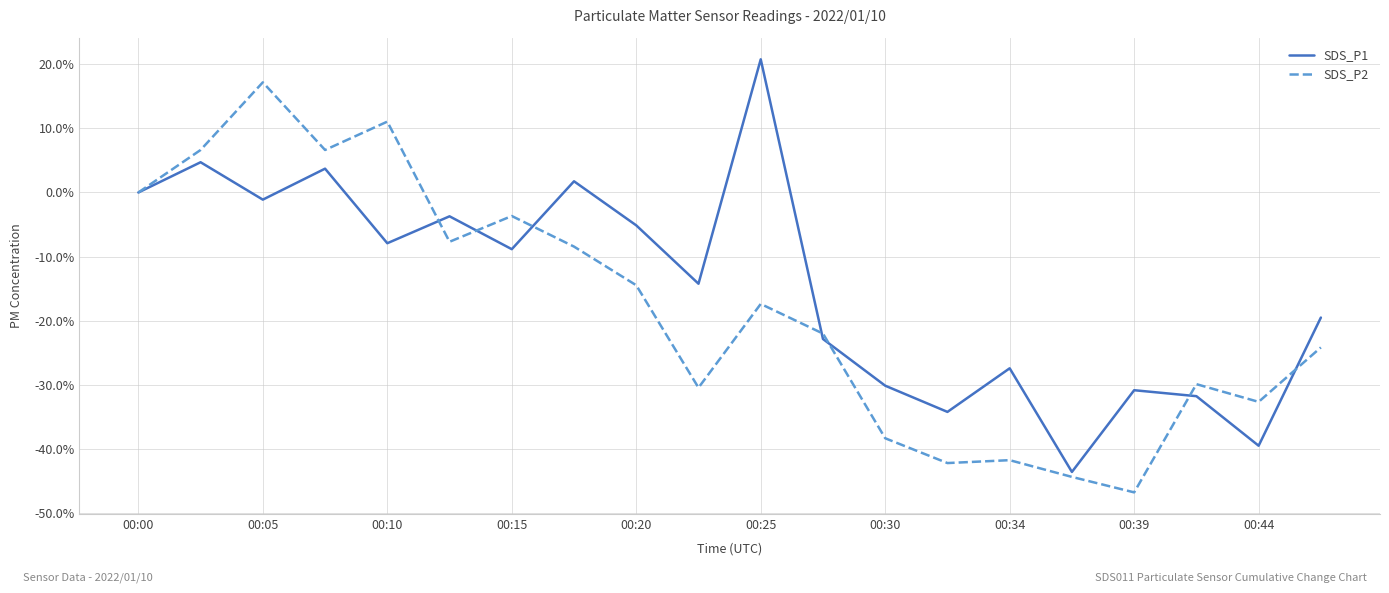

What is the maximum value shown in the chart?

20.8